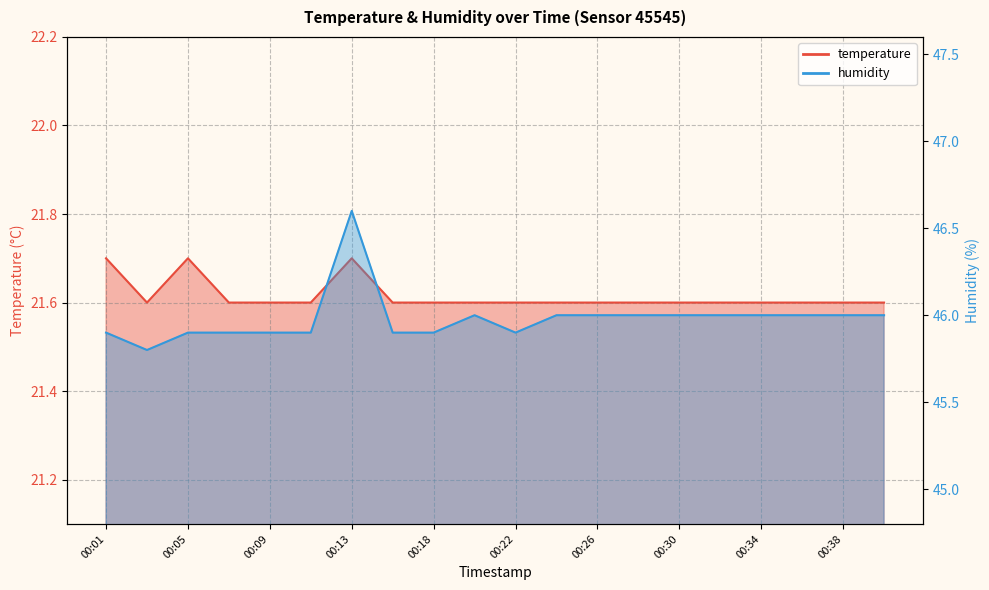

What is the smallest value displayed?

21.6